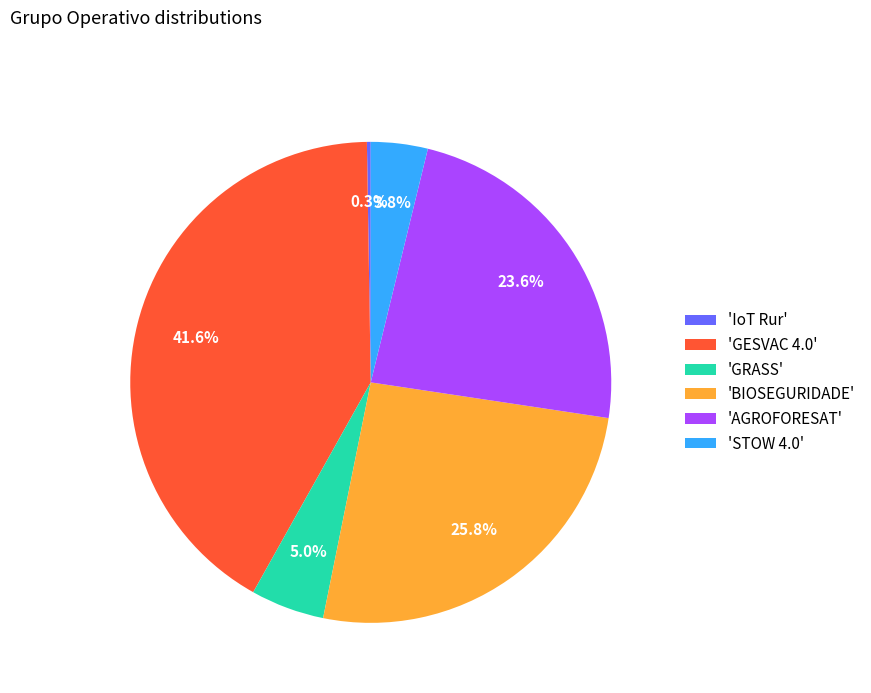

Approximately how many times larger is the value at 'GESVAC 4.0' compared to 'AGROFORESAT'?

1.8